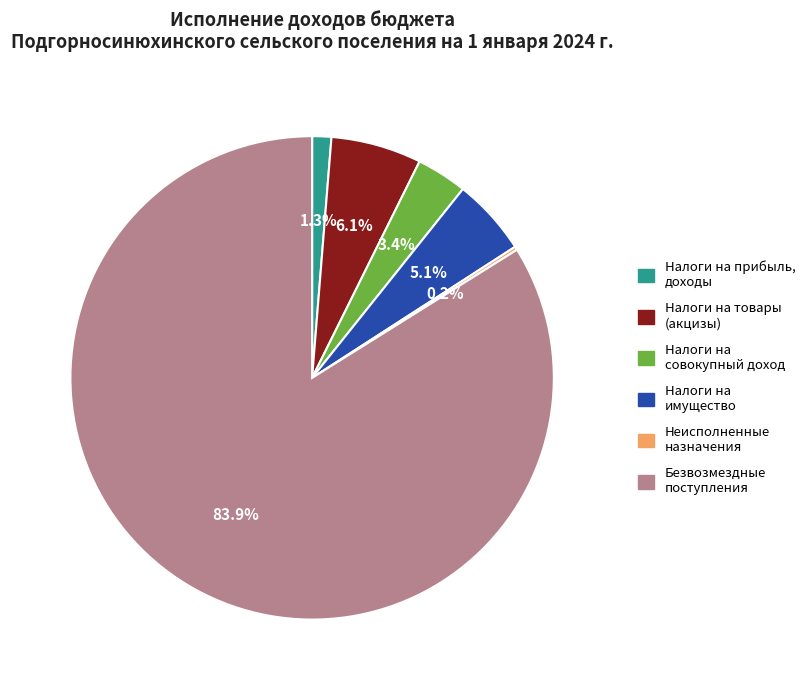

Which slice is the largest?

Безвозмездные поступления